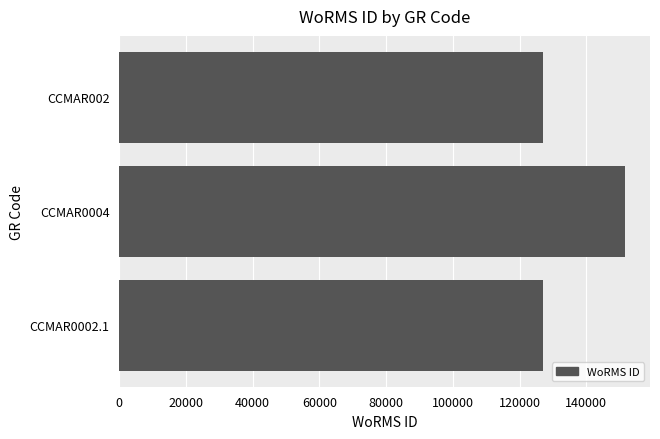

At which category does the chart reach its peak across all series?

CCMAR0004